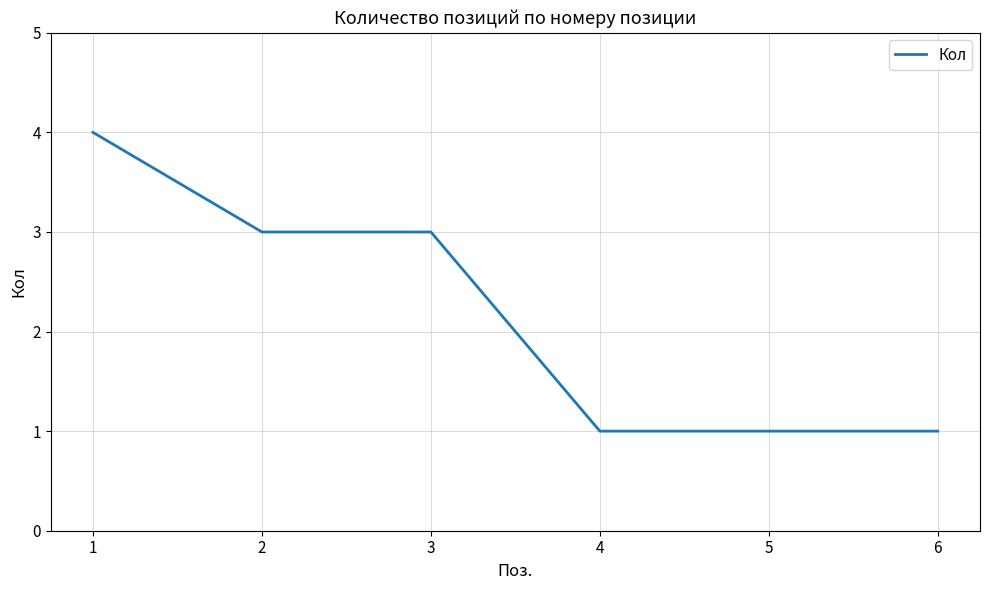

Reading left to right, transcribe all the data shown in this chart.

4	3	3	1	1	1